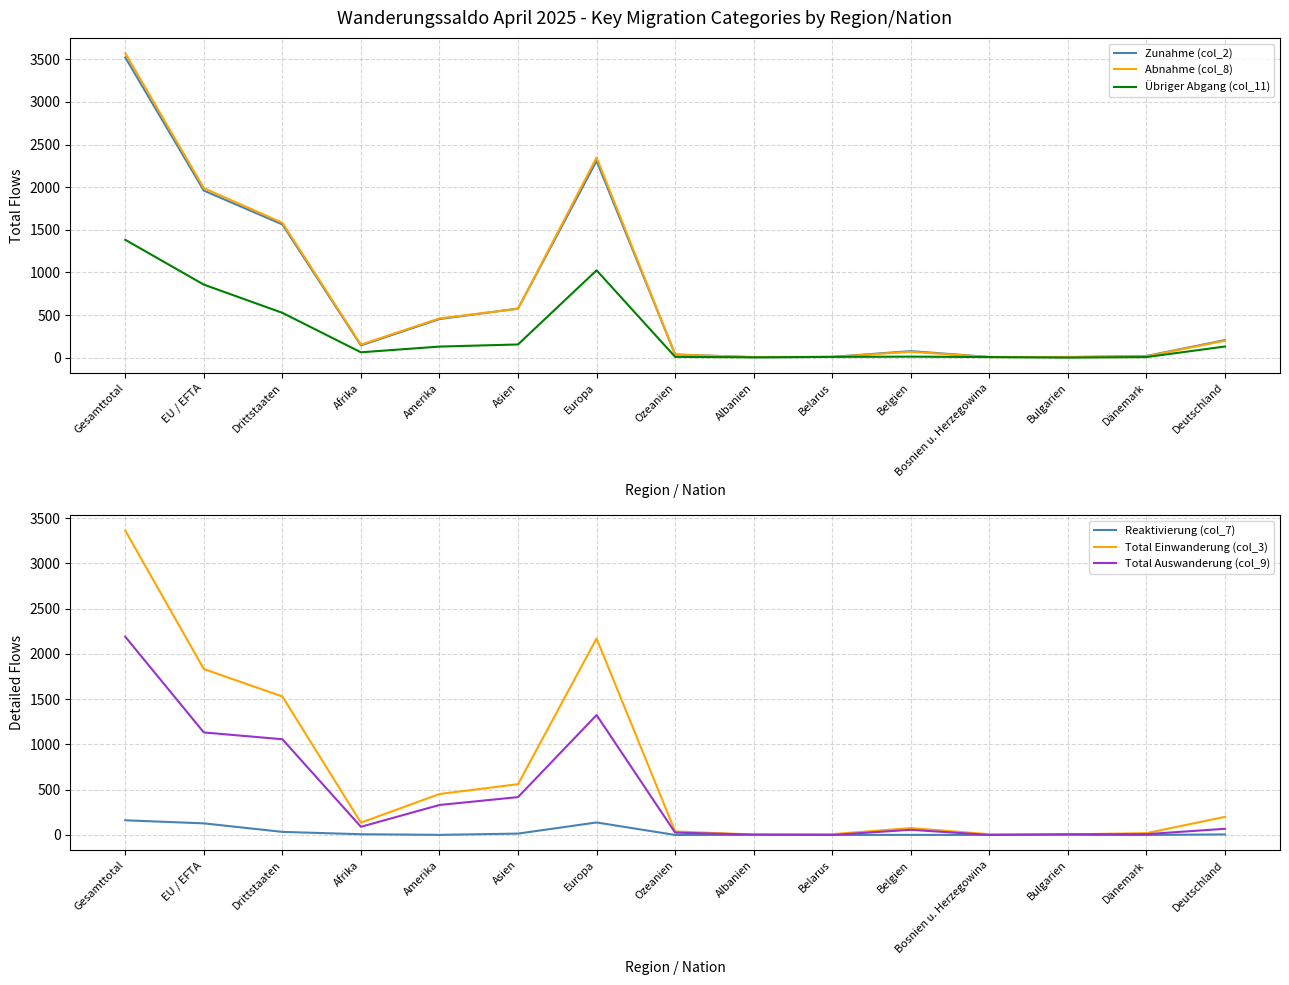

In Reaktivierung (col_7), how many points are lower than both neighbors (excluding endpoints)?

1